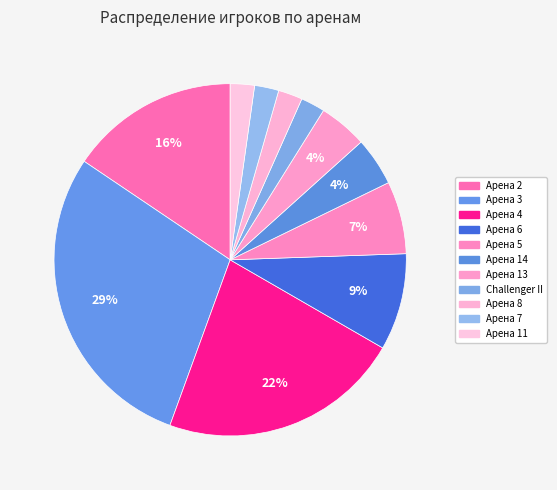

To the nearest percent, what is the combined percentage of Арена 14 and Арена 11?

7%